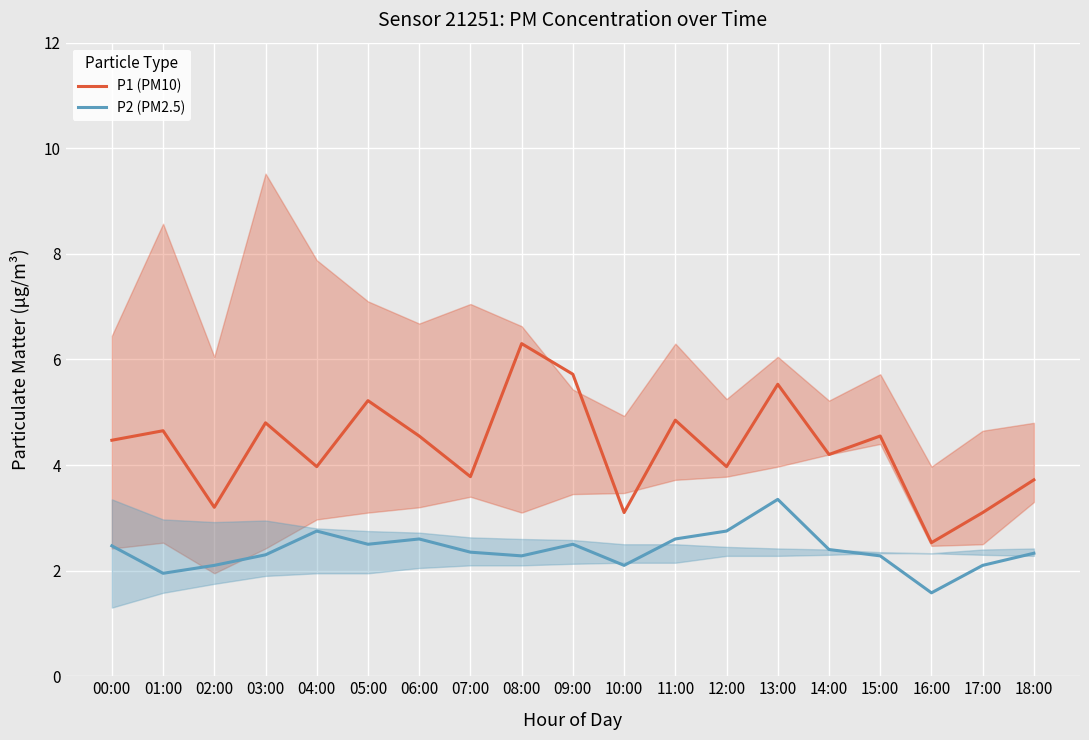

What is the spread (max minus min) of values at 03:00?

2.5